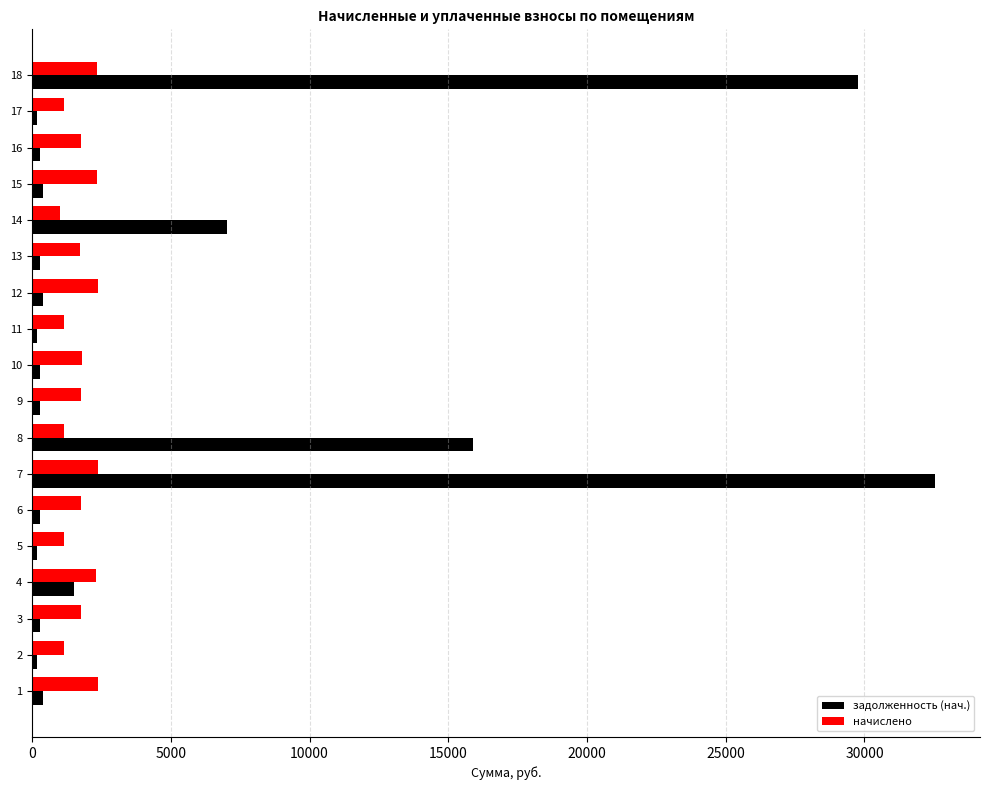

Which series has the widest spread of values?

задолженность (нач.)